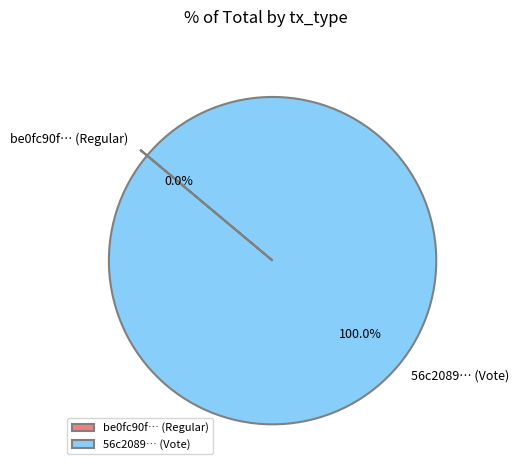

Which category accounts for the majority?

56c2089… (Vote)